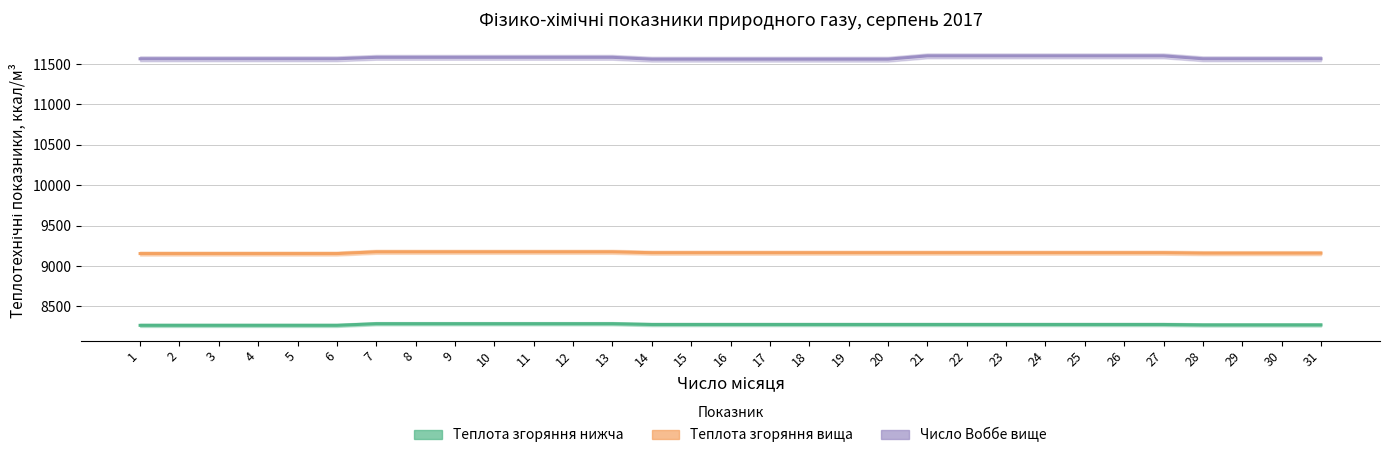

Rank the series at 20 from highest to lowest value.

Число Воббе вище ккал/м3, Теплота згоряння вища ккал/м3, Теплота згоряння нижча ккал/м3